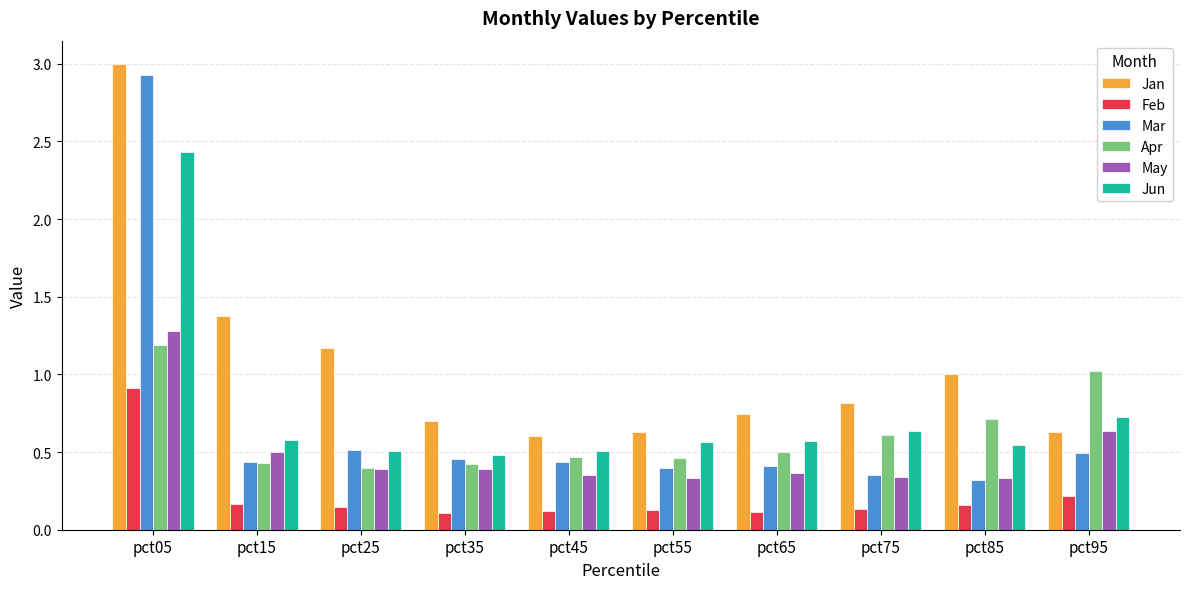

How many bars are there in each group?

6